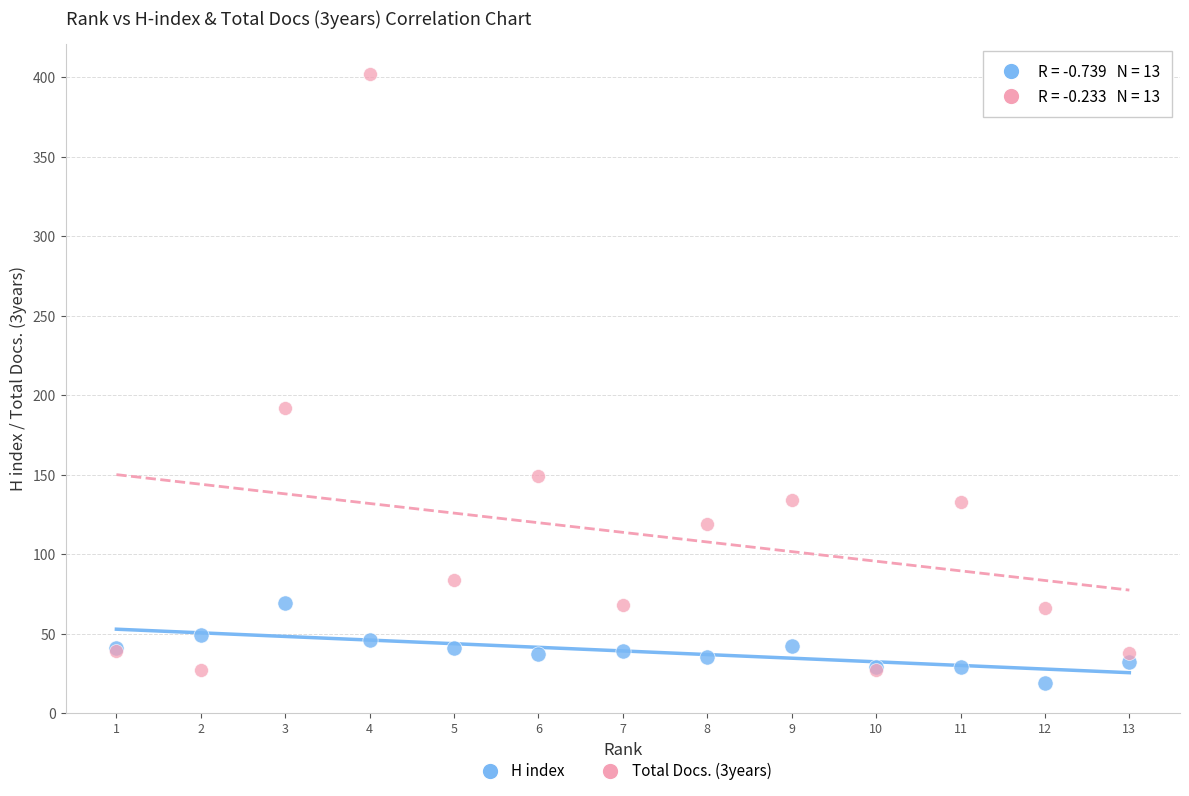

Which series has the widest spread of Y values?

Total Docs. (3years)